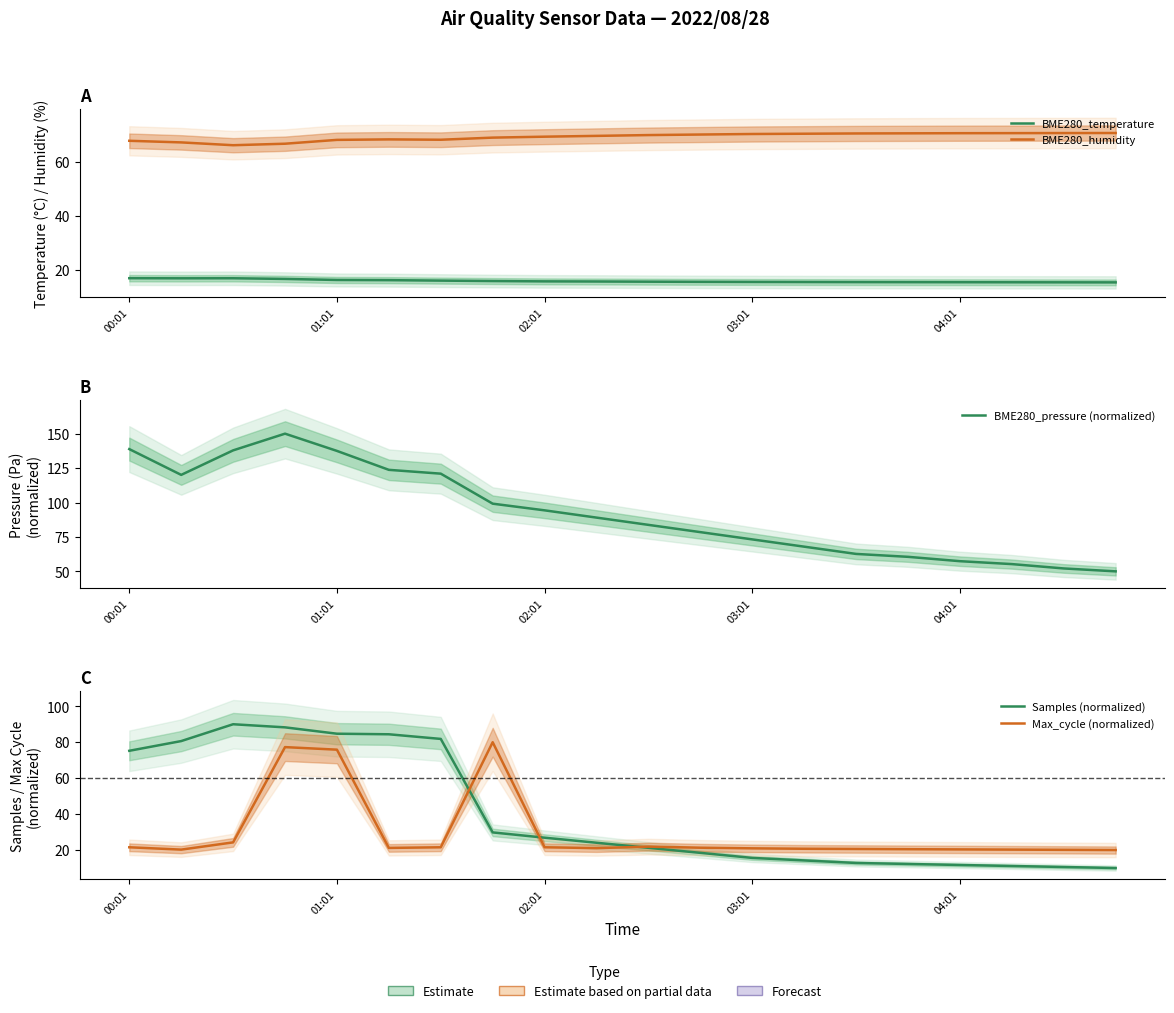

What position from the left is 17?

18